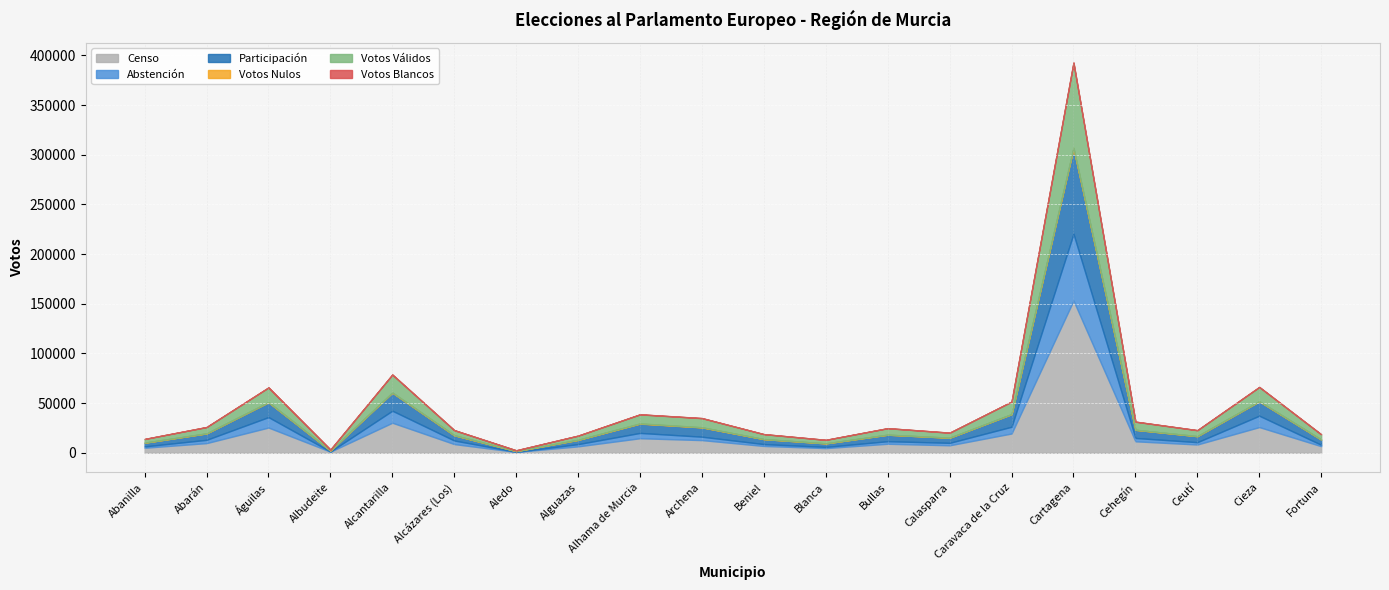

At how many categories does at least one series exceed 60038?

1